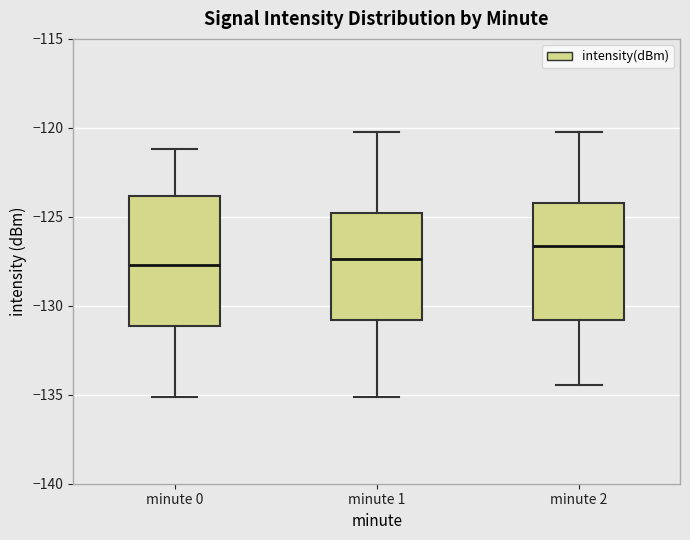

Reading left to right, read every box against the y-axis: the position of its median line, the range the box covers, and the ends of its whiskers. The values are not printed on the chart, so give them approximately, as read against the axis.

minute 0: median -127.5, box -131.0 to -124.0, whiskers -135.0 to -121.0
minute 1: median -127.5, box -131.0 to -125.0, whiskers -135.0 to -120.0
minute 2: median -126.5, box -131.0 to -124.0, whiskers -134.5 to -120.0